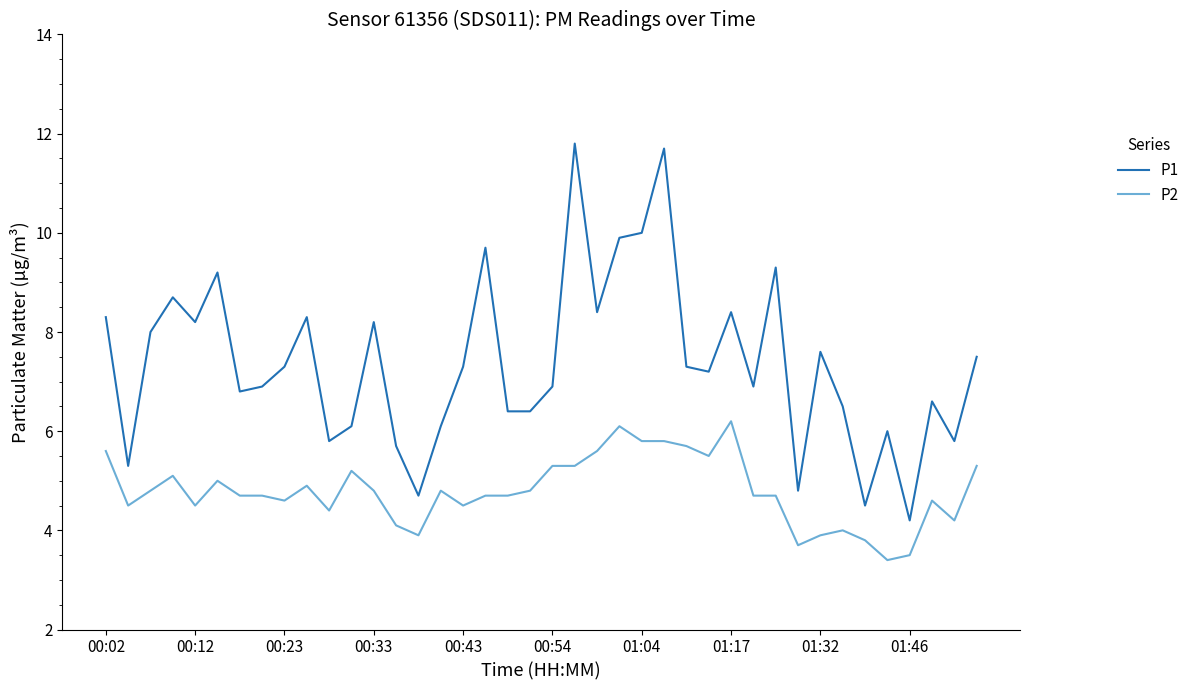

True or false: P1 and P2 intersect in this chart.

False